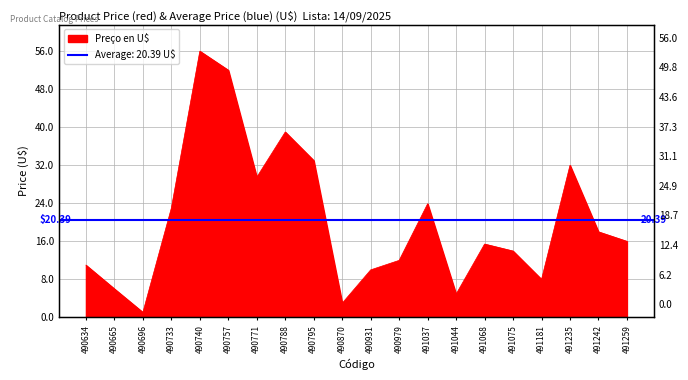

The value at 490979 is 3.4. True or false?

False